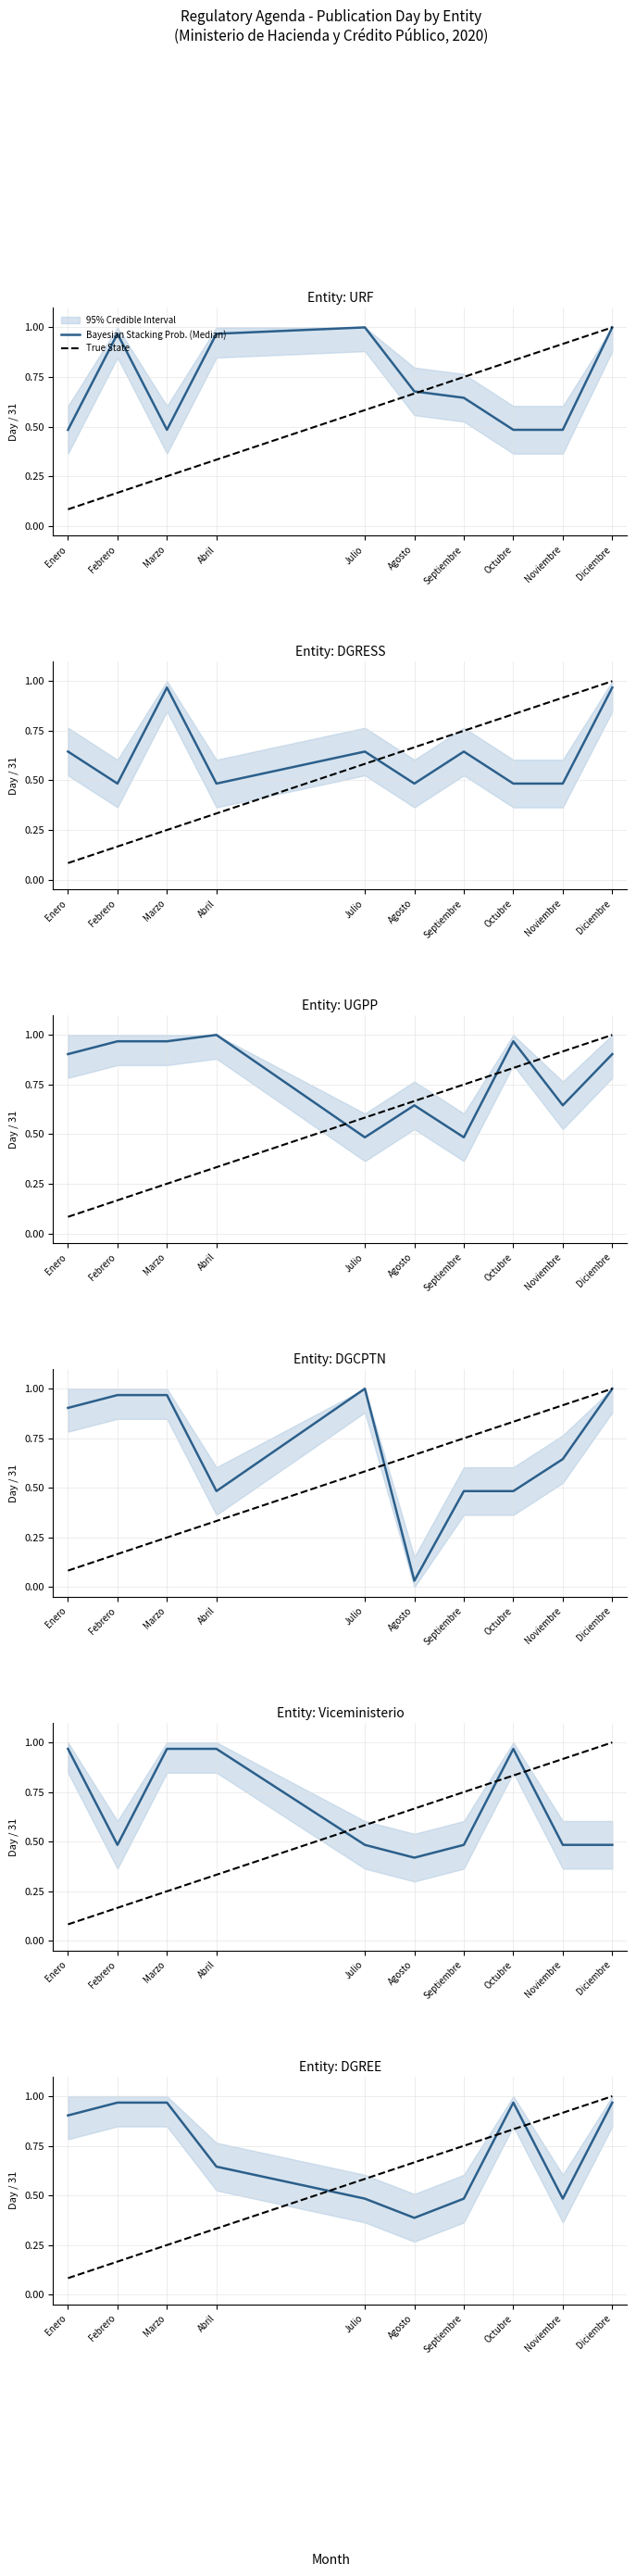

Which series has the widest spread of values?

True State